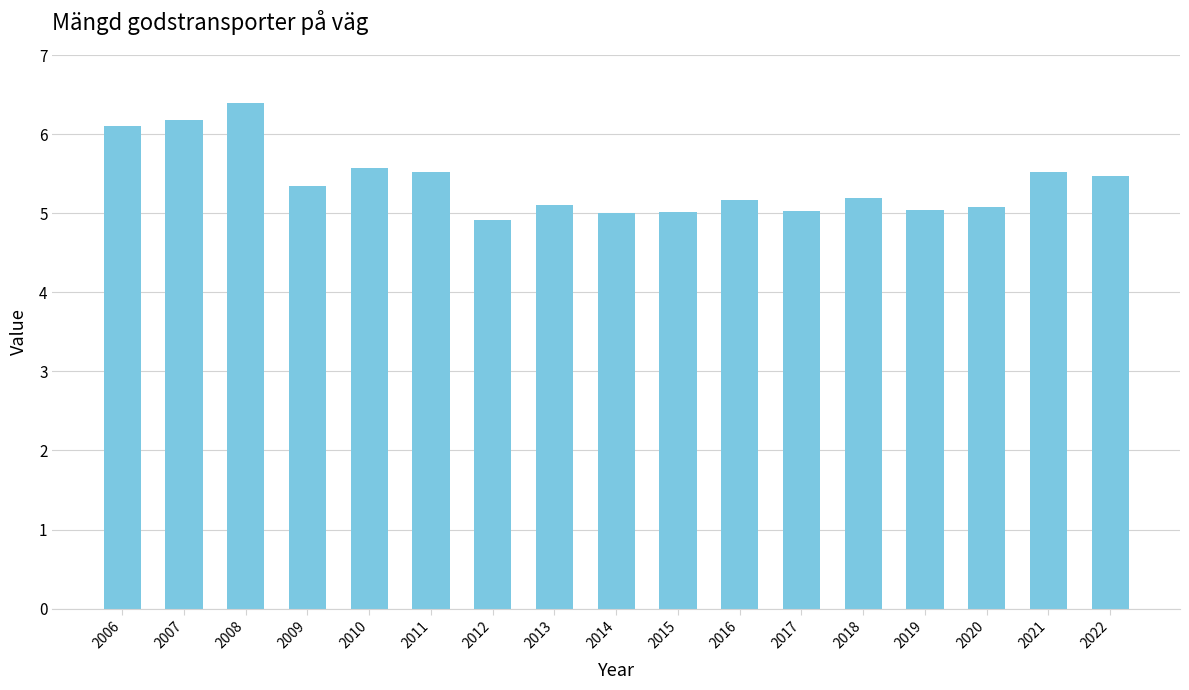

What is the value of the 13th bar from the left?

5.2